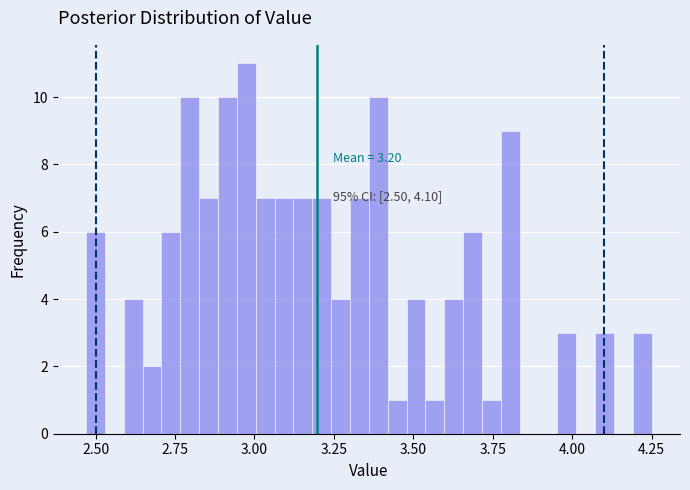

Around what value on the x-axis is the tallest bar? Give the approximate position of its centre, as read against the axis.

2.95